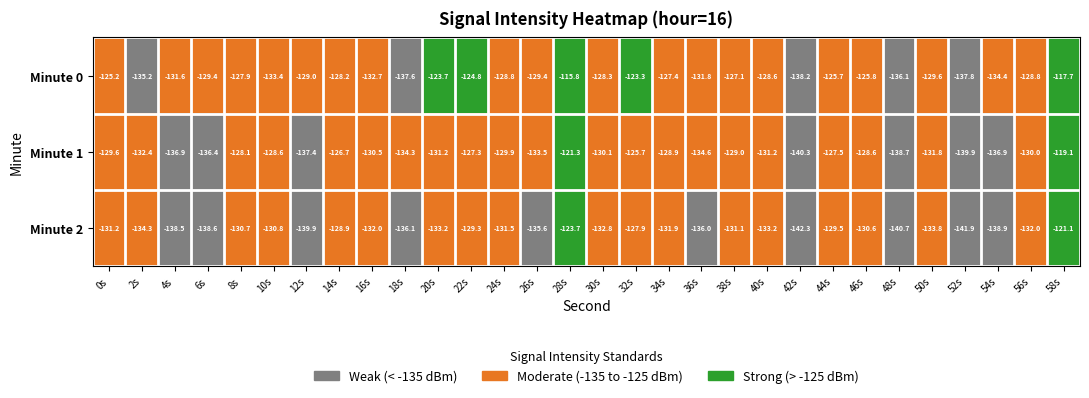

What is the total value across all series at 50s?

-395.2